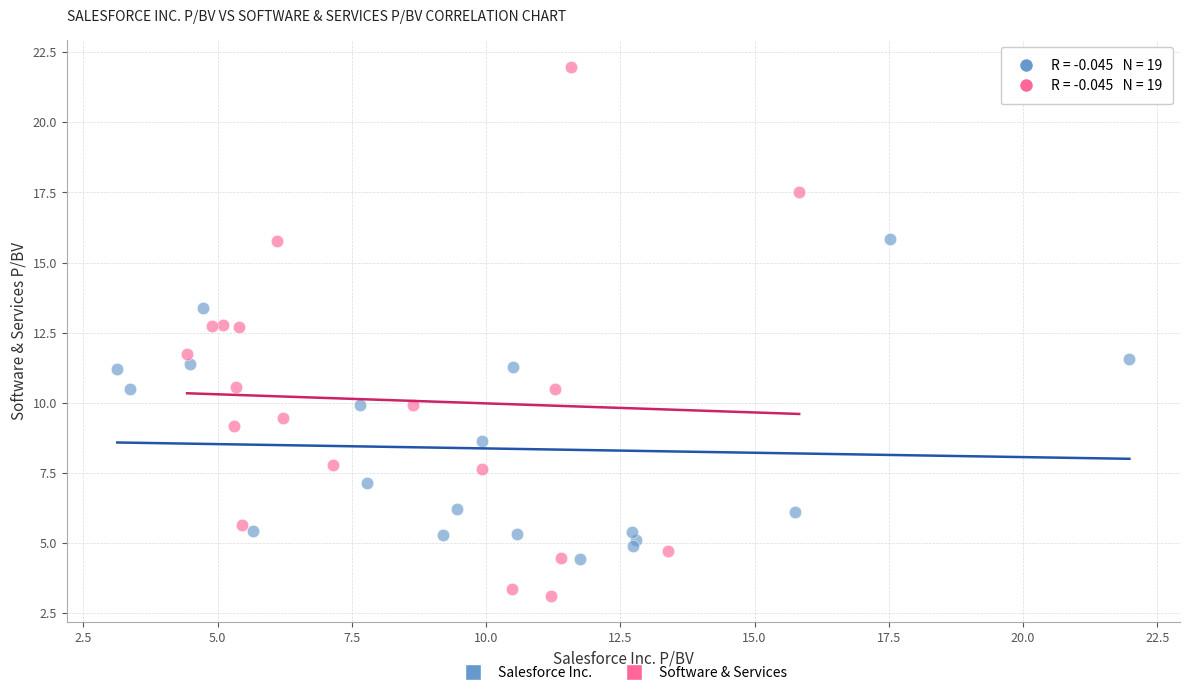

Which series reaches the minimum Y coordinate?

Software & Services